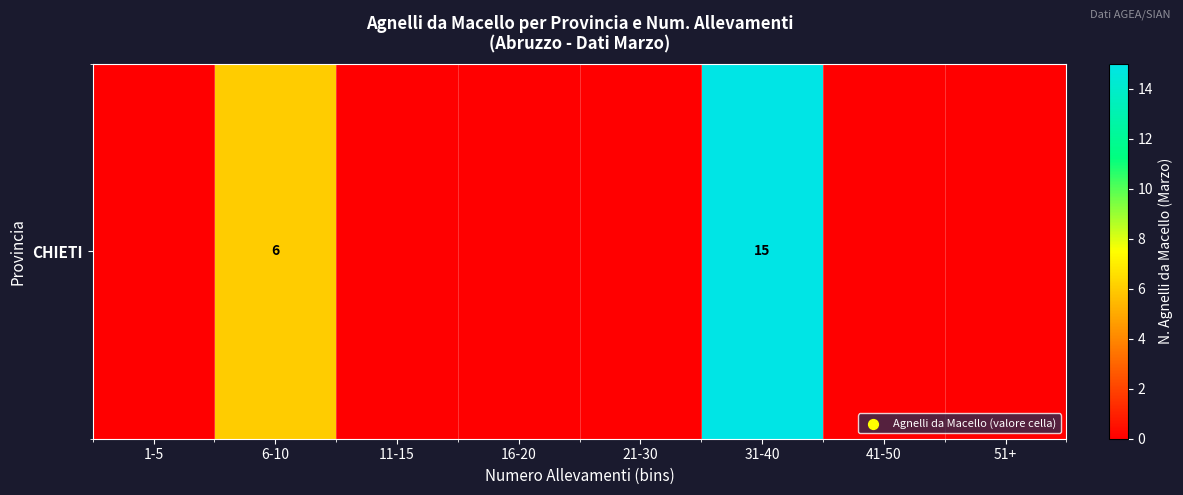

Which category has the highest value across all series?

31-40